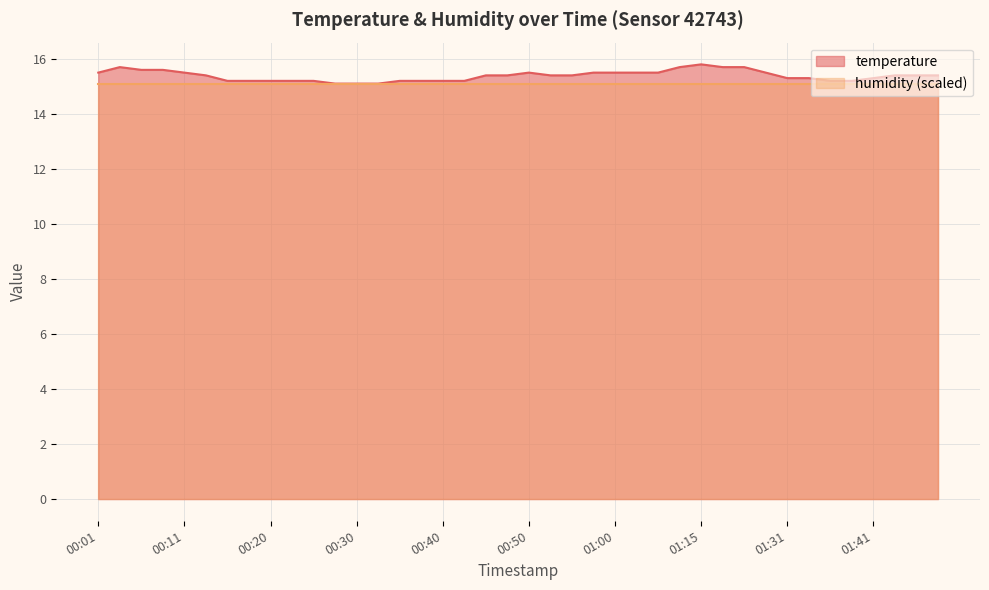

At which label is the value closest to 15?

00:28